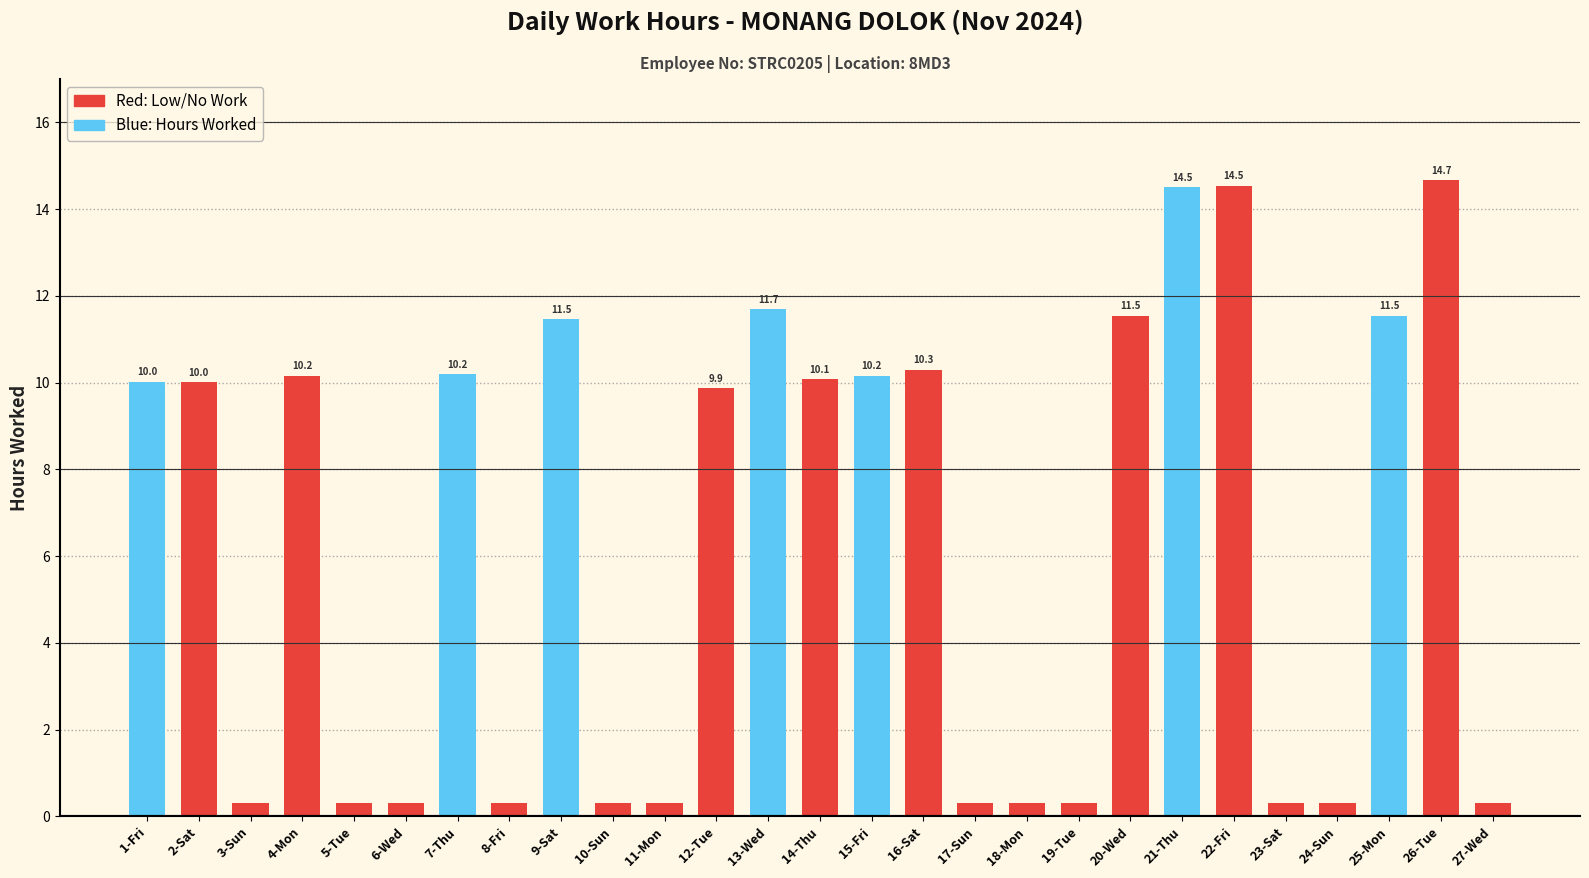

The chart shows a value of -6.0 at 10-Sun. True or false?

False